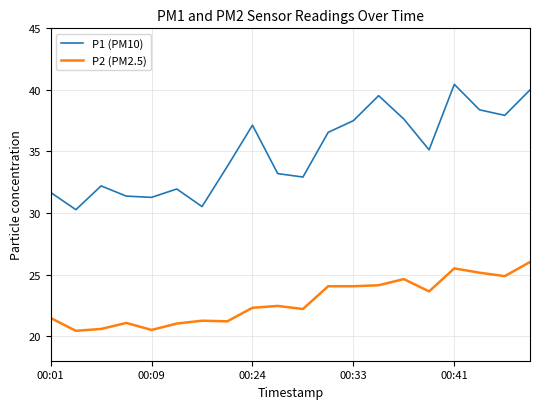

What is the sum of all P2 (PM2.5) values?

456.5